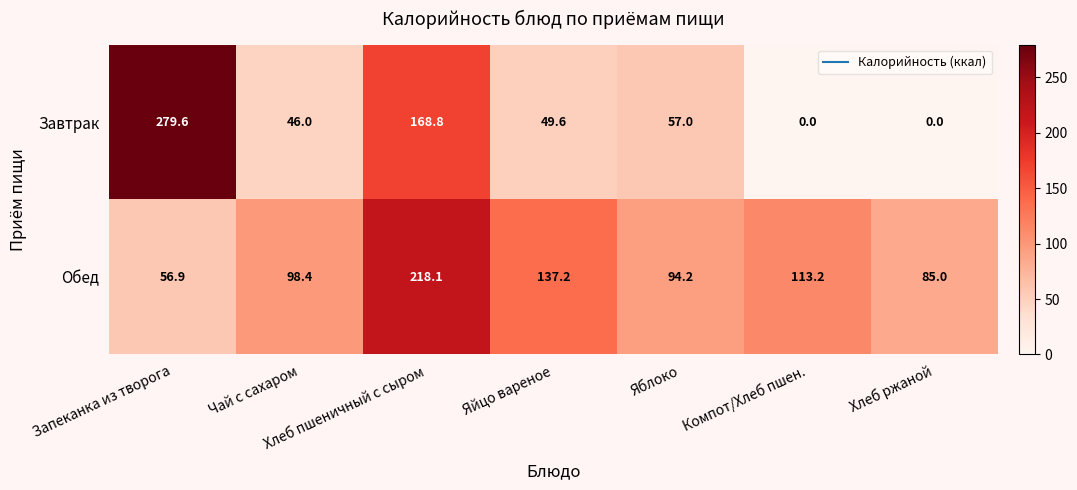

What is the maximum value for Завтрак?

279.6